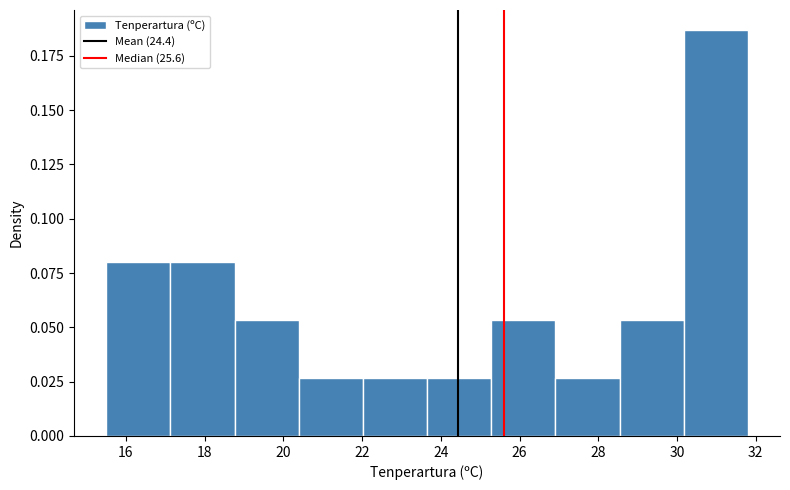

Reading left to right, transcribe this chart: for each bar, give the range it covers on the x-axis and its height. Neither the bar edges nor the heights are printed on the chart, so give them approximately, as read against the axes.

15.6 to 17.2: 0.080
17.2 to 18.8: 0.080
18.8 to 20.4: 0.055
20.4 to 22.0: 0.025
22.0 to 23.6: 0.025
23.6 to 25.2: 0.025
25.2 to 27.0: 0.055
27.0 to 28.6: 0.025
28.6 to 30.2: 0.055
30.2 to 31.8: 0.185